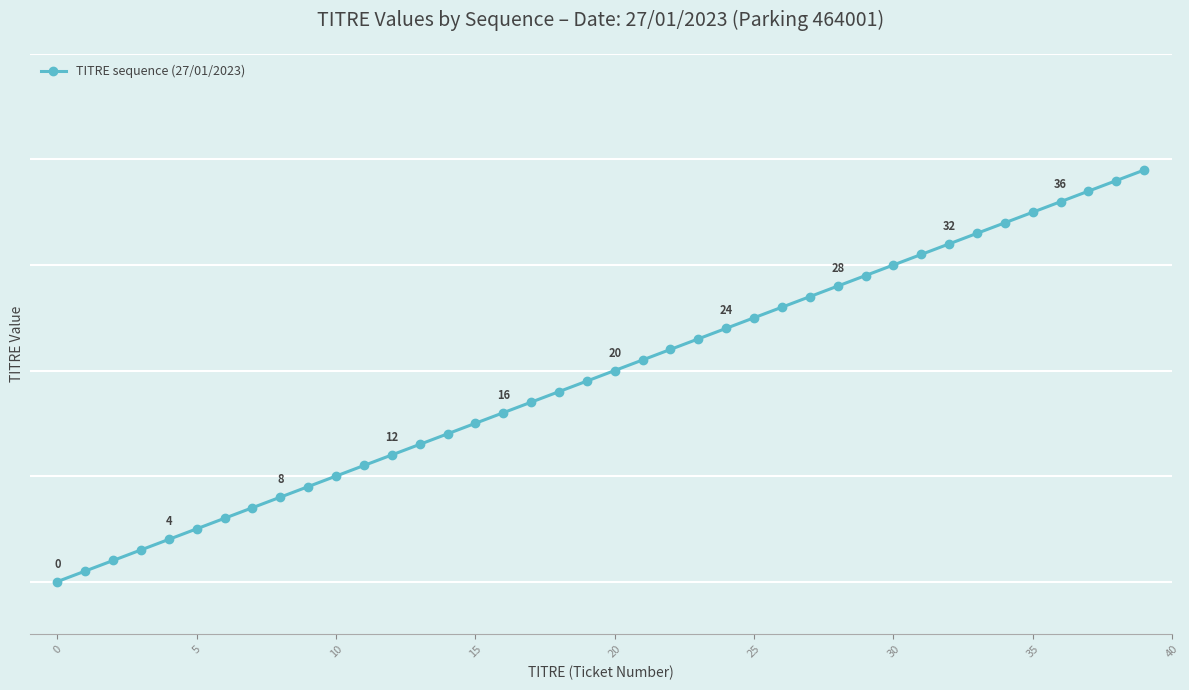

Does the chart have visible grid lines?

Yes